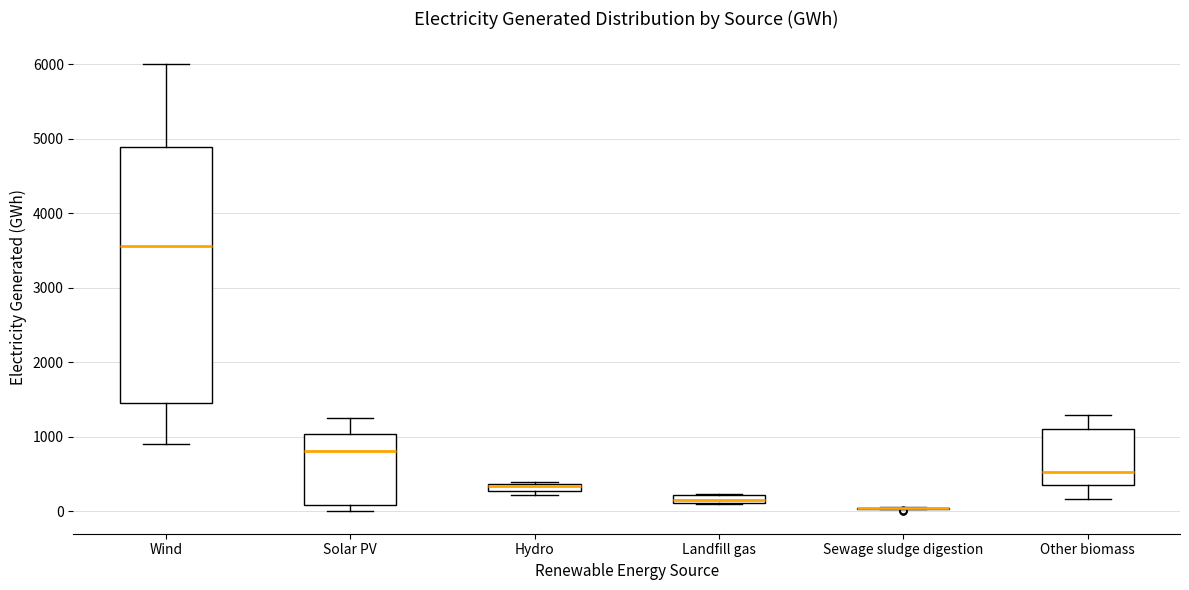

Comparing the boxes themselves (not the whiskers), which one is the tallest?

Wind